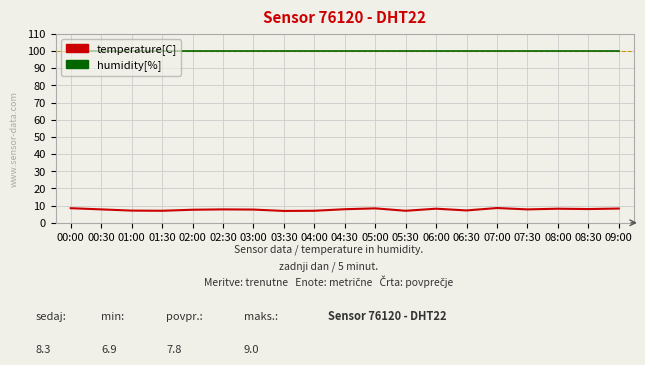

Rank the series by their maximum value, from lowest to highest.

temperature[C], humidity[%]